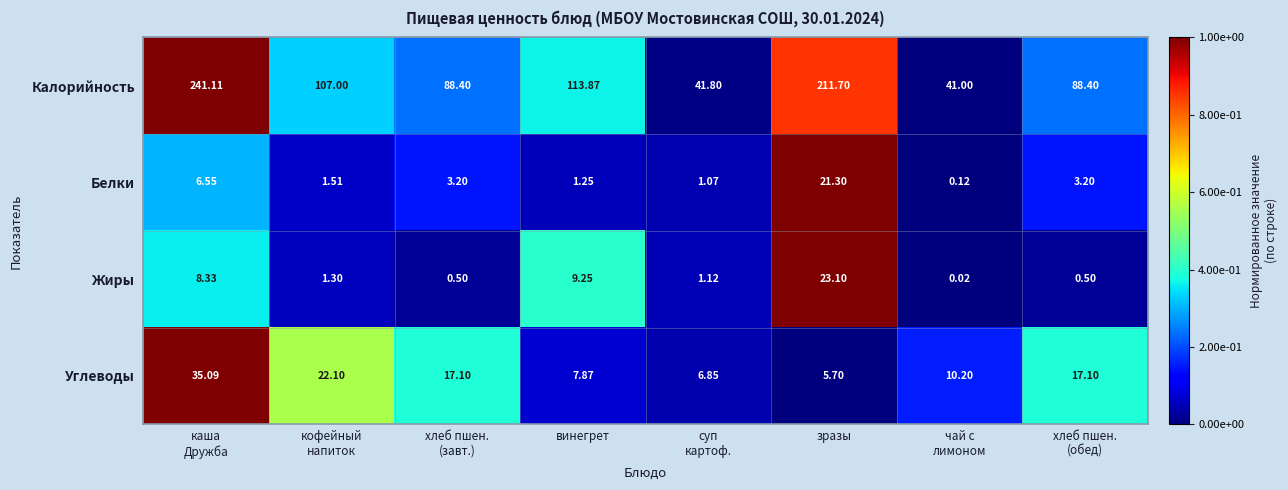

At which category is the sum across all series the highest?

каша
Дружба